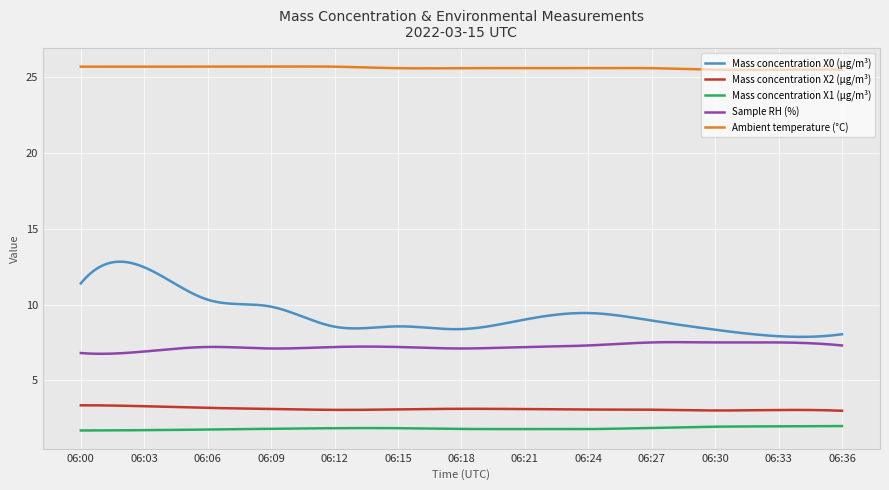

Which series has the widest spread of values?

Mass concentration X0 (μg/m³)